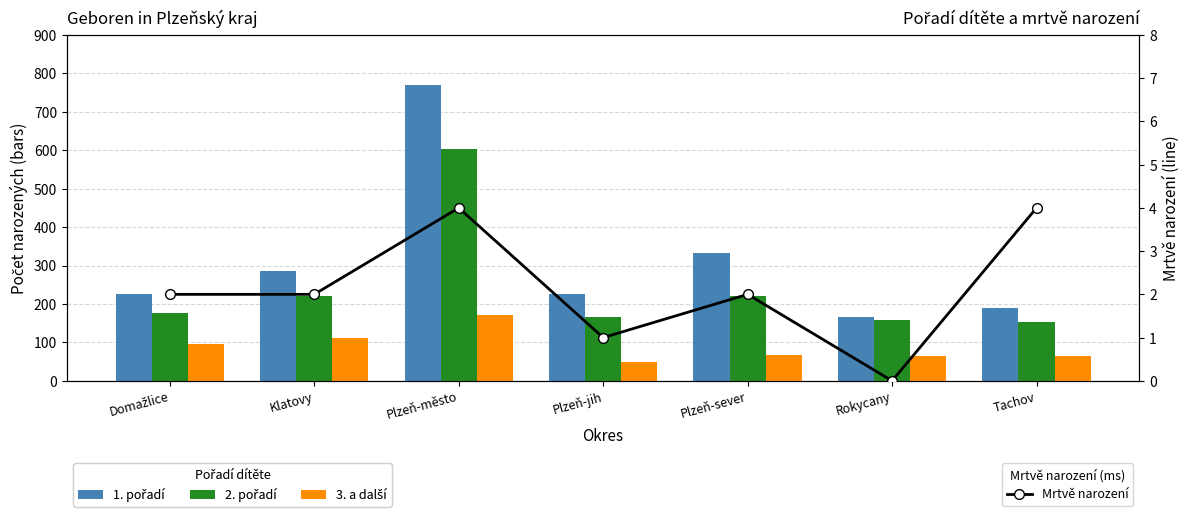

Which category has the highest value across all series?

Plzeň-město